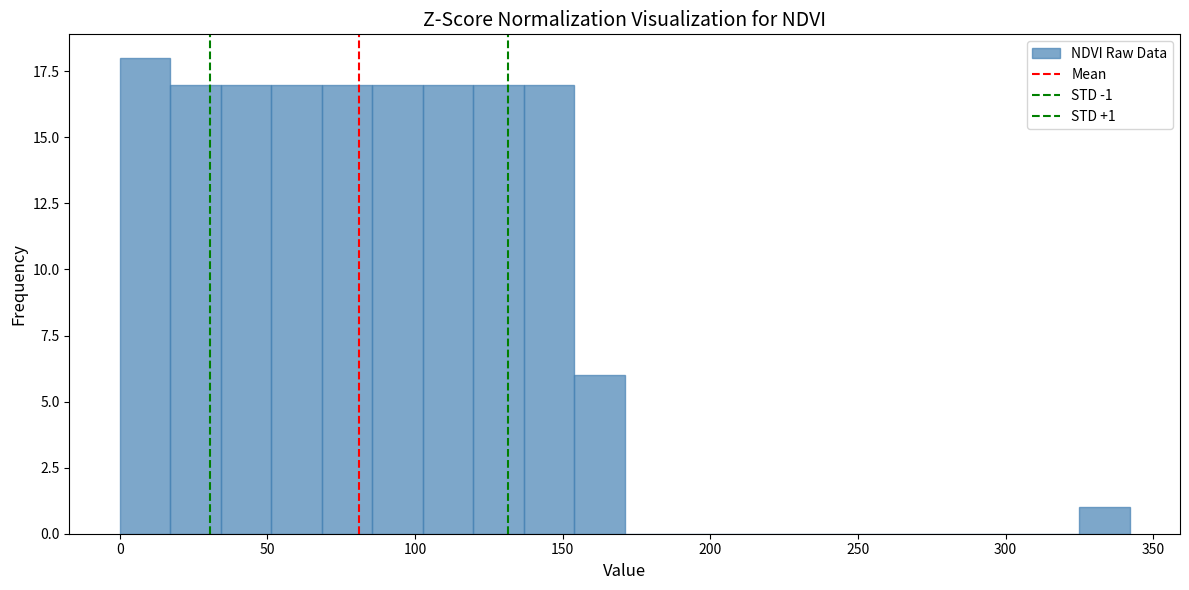

Read against the x-axis, roughly where is the centre of the tallest bar?

10